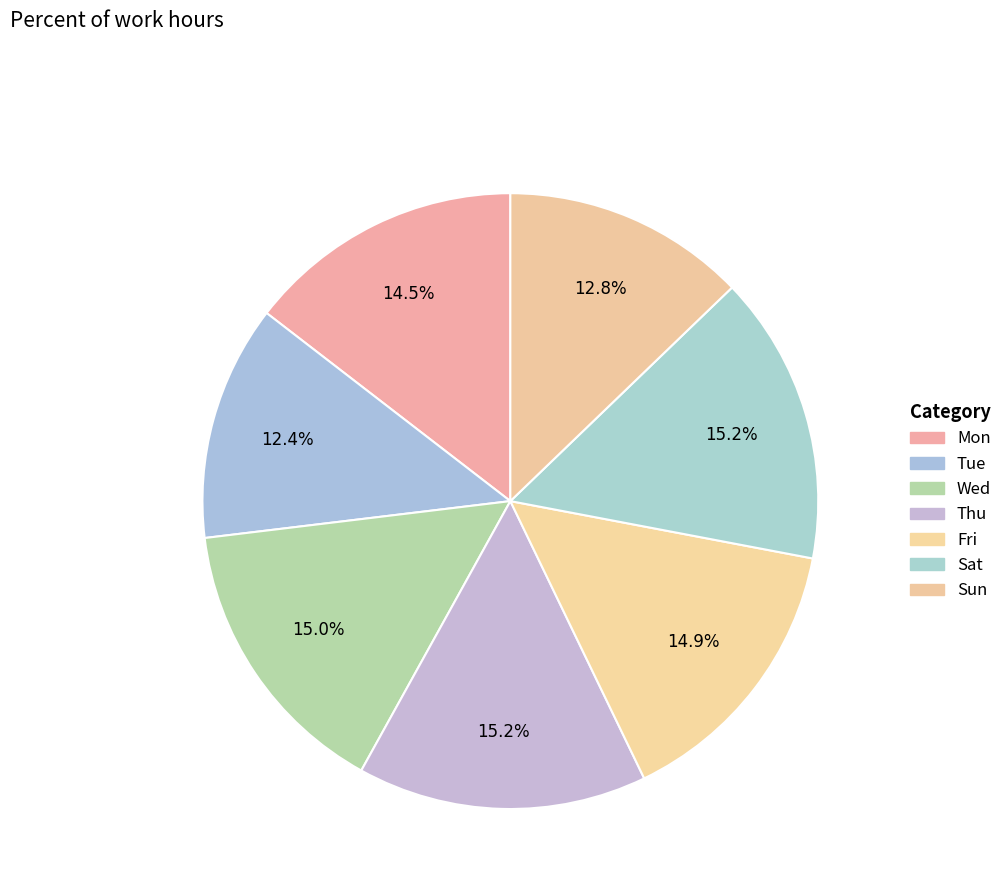

What percentage do Wed and Tue together represent?

27.4%